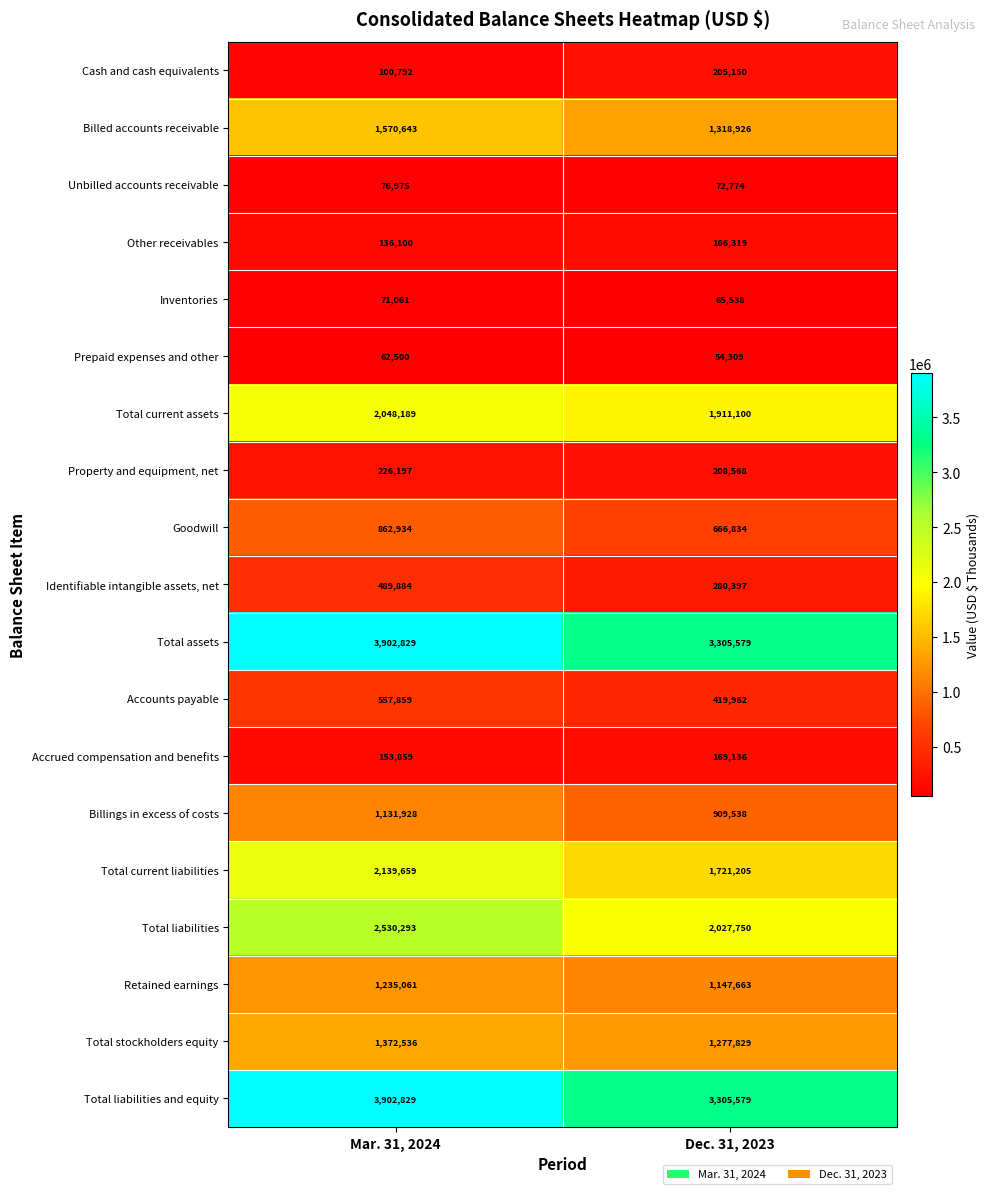

Rank the categories by Total liabilities value from lowest to highest.

Dec. 31, 2023, Mar. 31, 2024